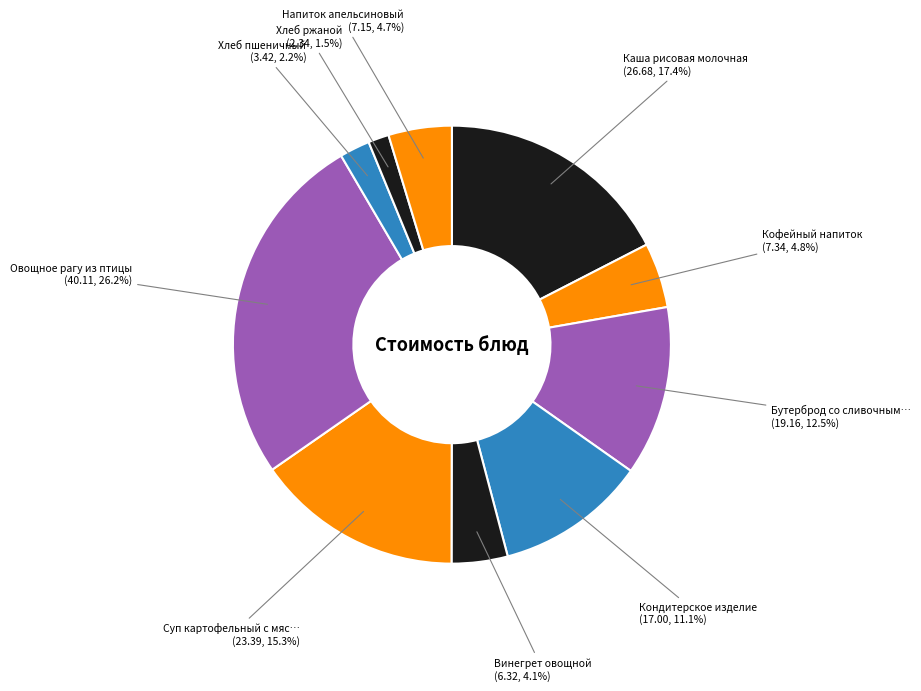

Count the number of slices in the pie.

10